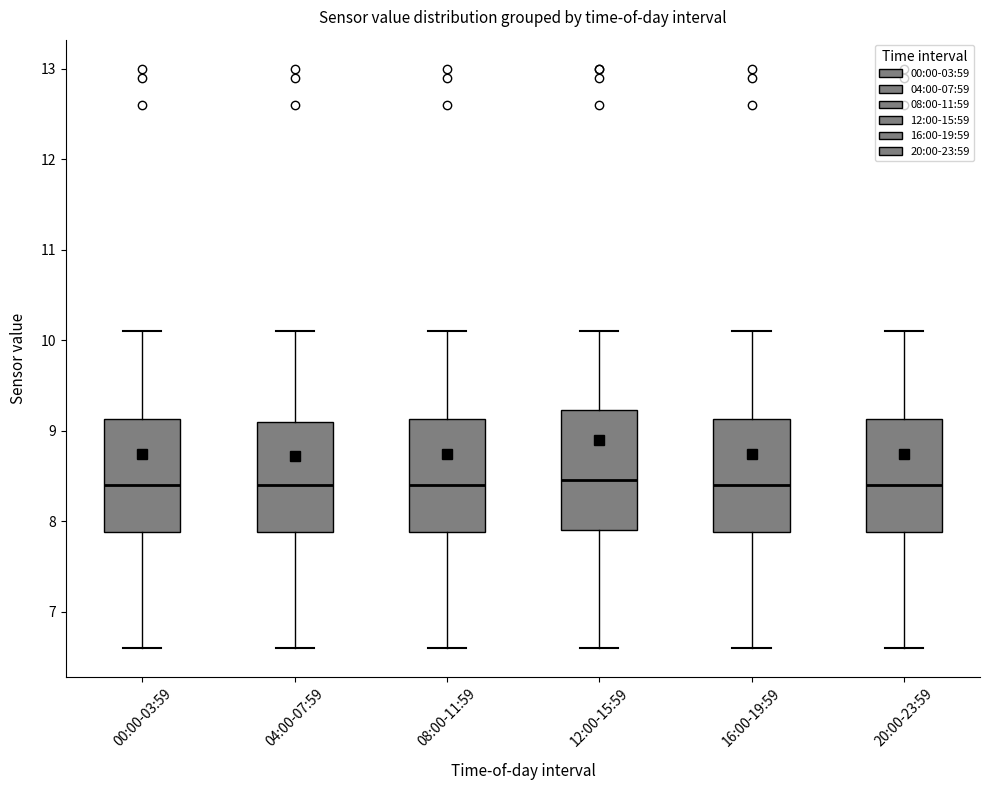

Reading left to right, transcribe this box plot: for each box, give where its median line is, the range the box spans, and where its two whiskers end, as read against the y-axis. The values are not printed on the chart, so give them approximately, as read against the axis.

00:00-03:59: median 8.4, box 7.9 to 9.1, whiskers 6.6 to 10.1
04:00-07:59: median 8.4, box 7.9 to 9.1, whiskers 6.6 to 10.1
08:00-11:59: median 8.4, box 7.9 to 9.1, whiskers 6.6 to 10.1
12:00-15:59: median 8.5, box 7.9 to 9.2, whiskers 6.6 to 10.1
16:00-19:59: median 8.4, box 7.9 to 9.1, whiskers 6.6 to 10.1
20:00-23:59: median 8.4, box 7.9 to 9.1, whiskers 6.6 to 10.1